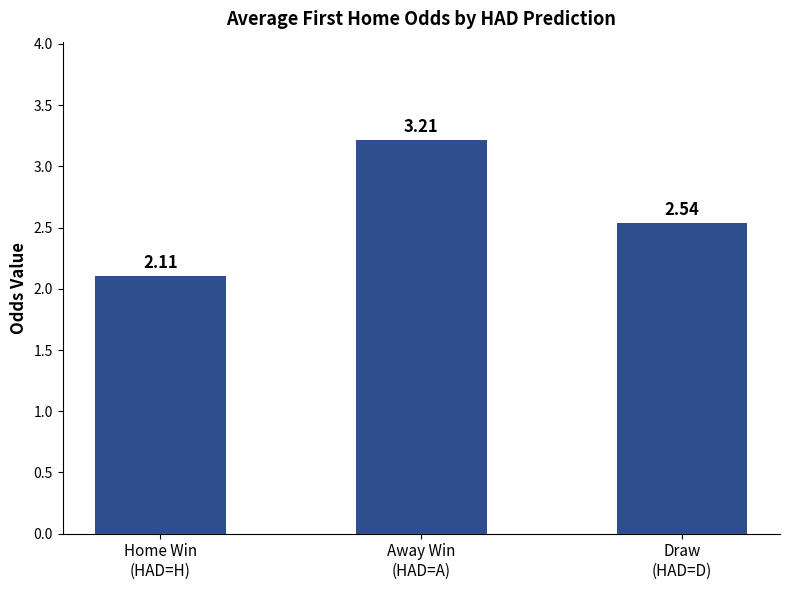

List the labels in order of value, largest first.

Away Win
(HAD=A), Draw
(HAD=D), Home Win
(HAD=H)